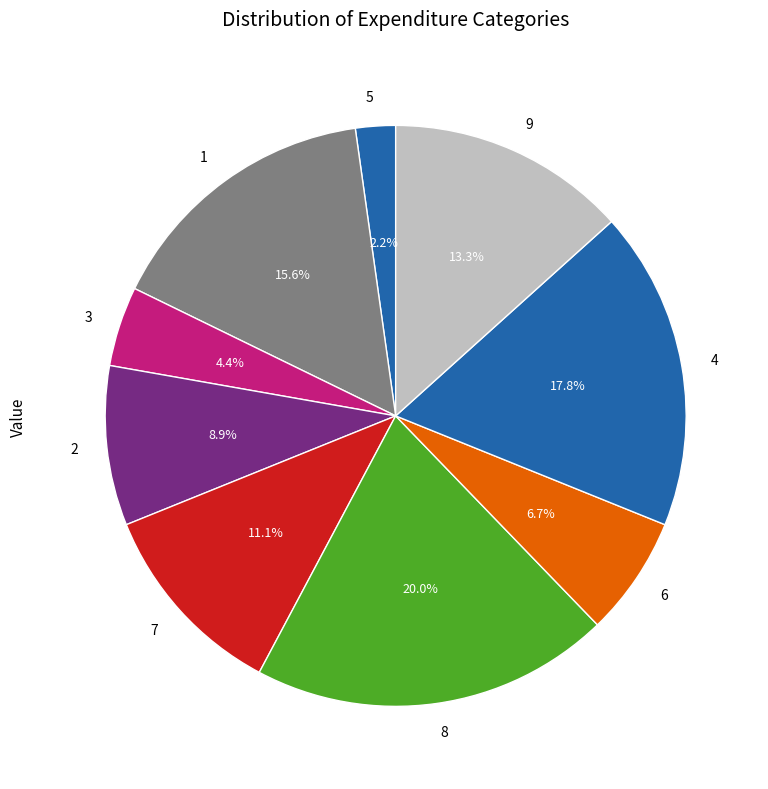

What is the total percentage of 5 and 1?

17.8%